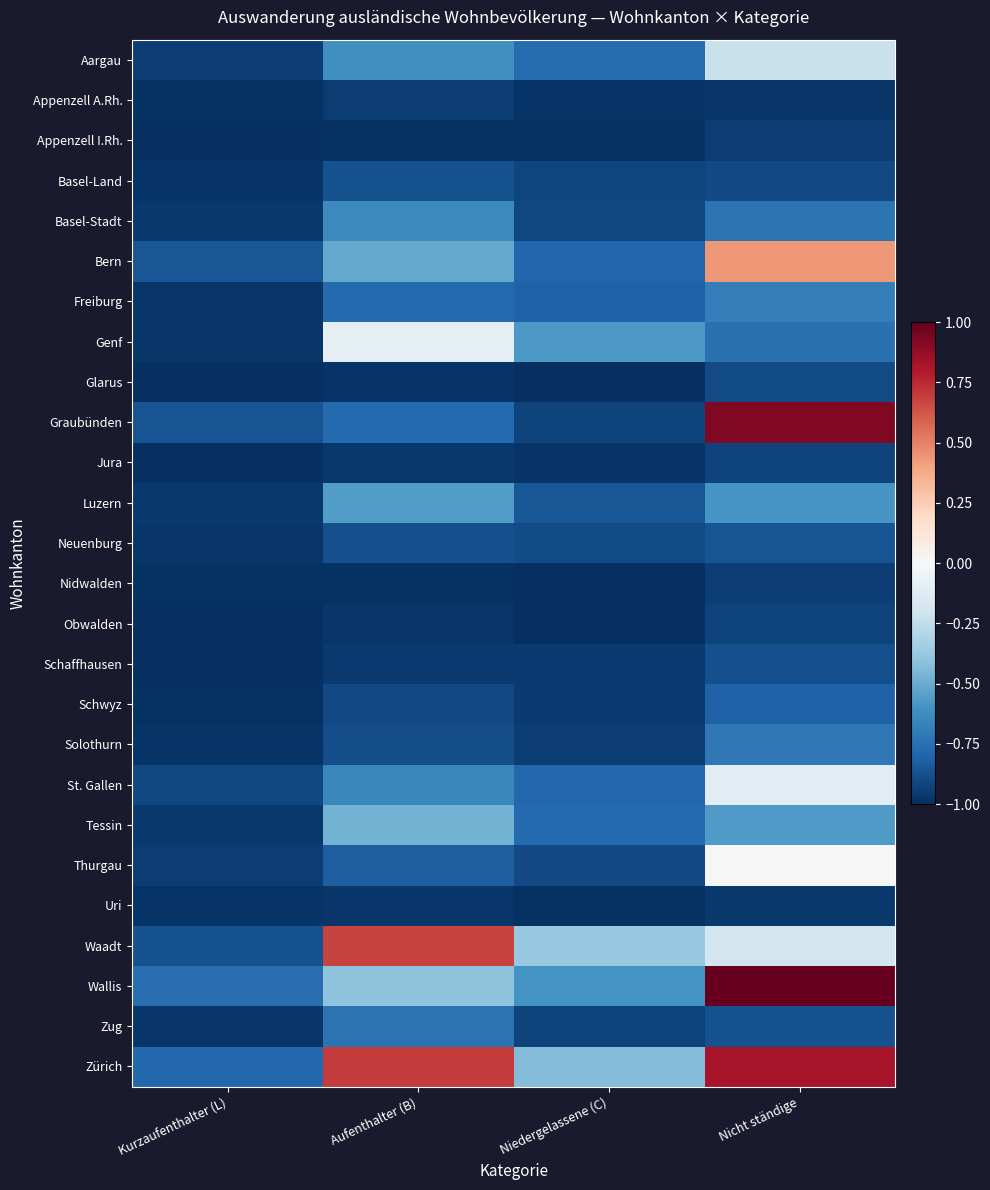

Which category has the lowest value across all series?

Kurzaufenthalter (L)